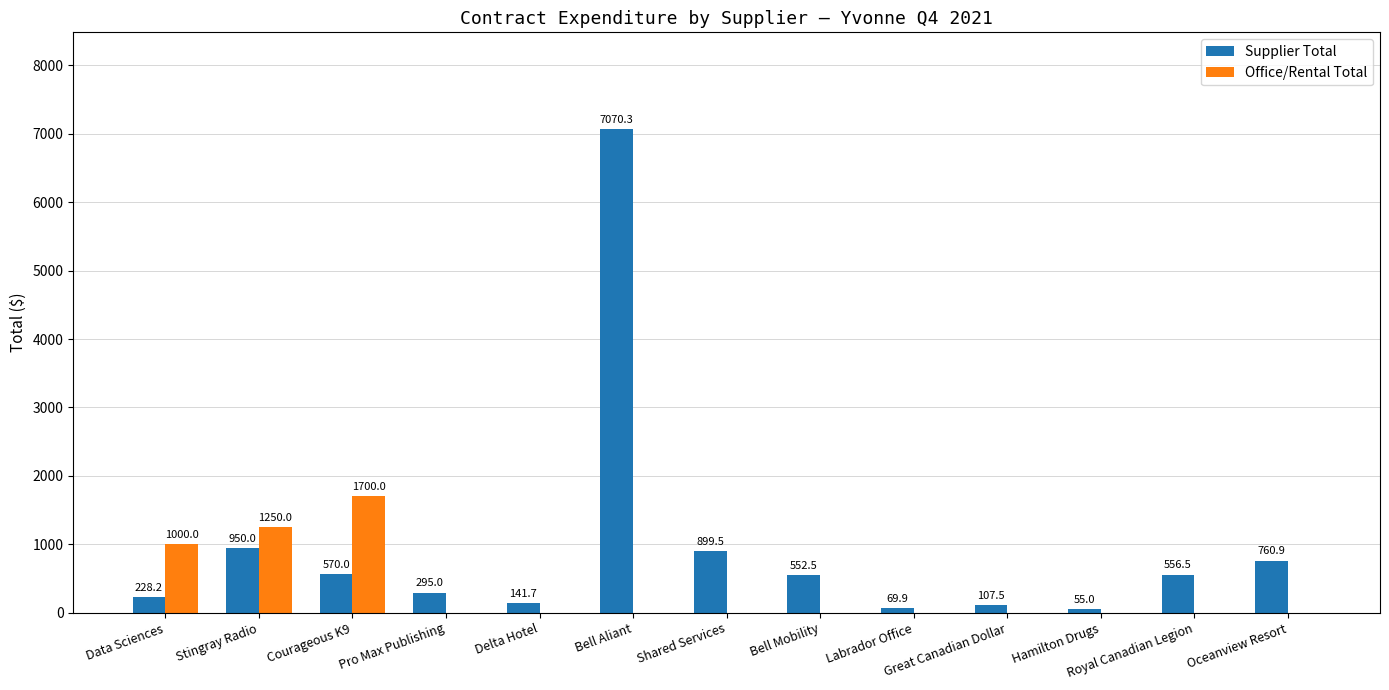

Are the bars grouped side by side (vs. stacked)?

Yes